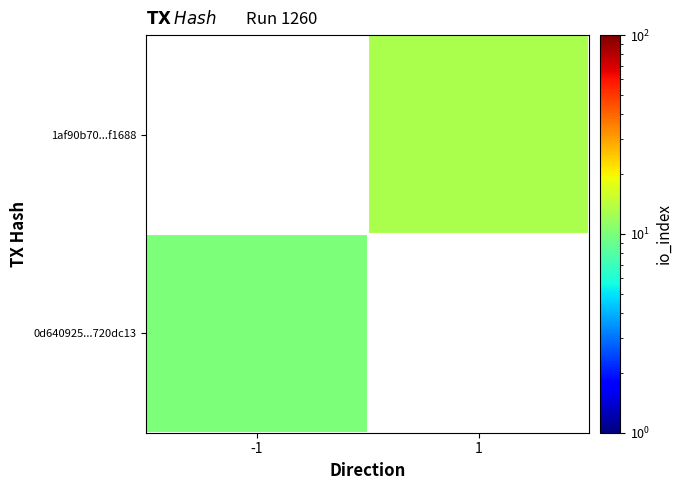

List the labels in order of 0d640925...720dc13 value, largest first.

-1, 1